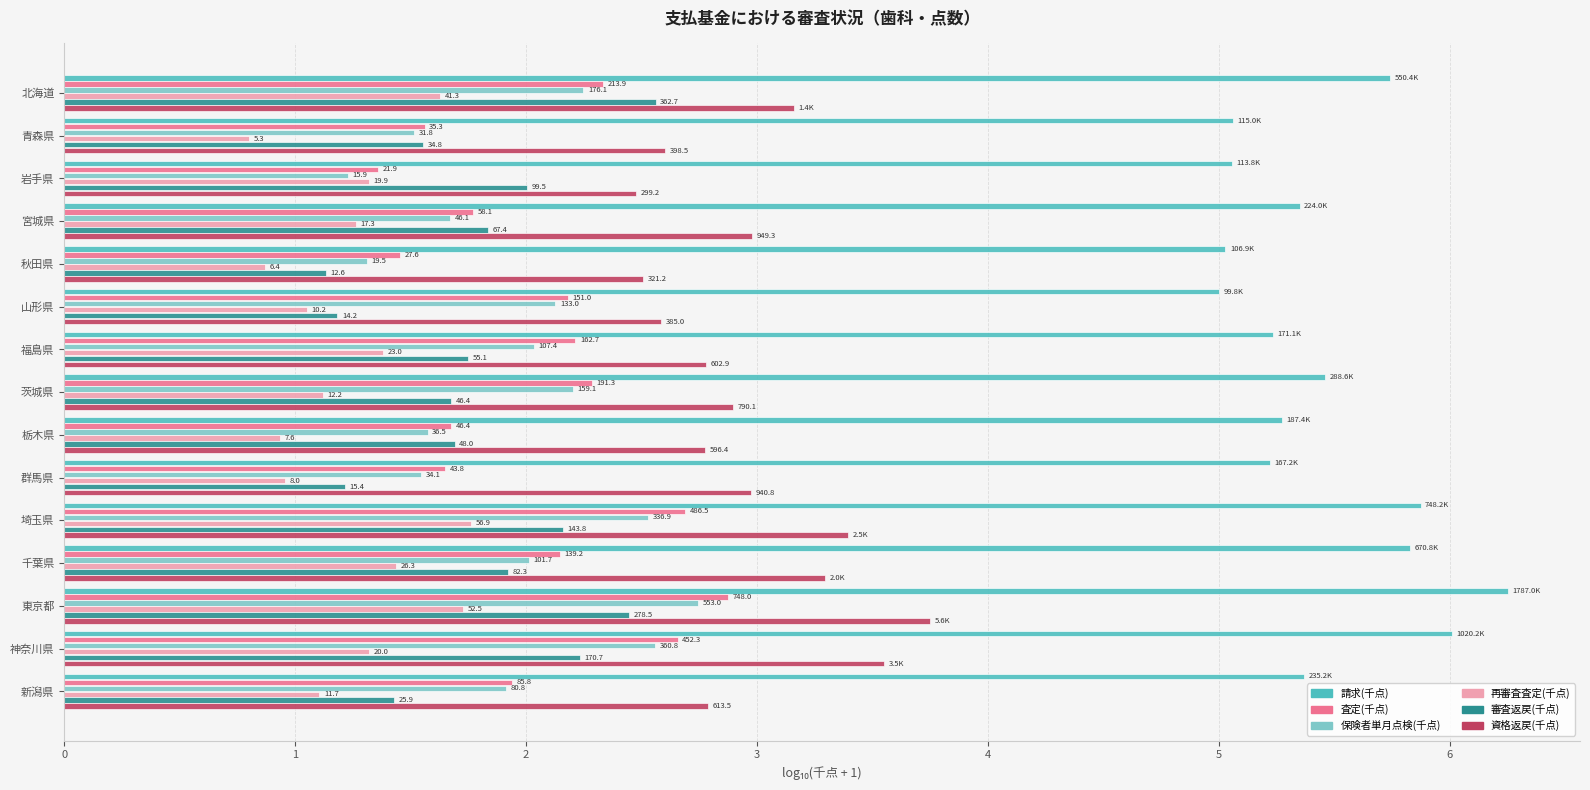

What is the maximum value for 再審査査定(千点)?

1.8